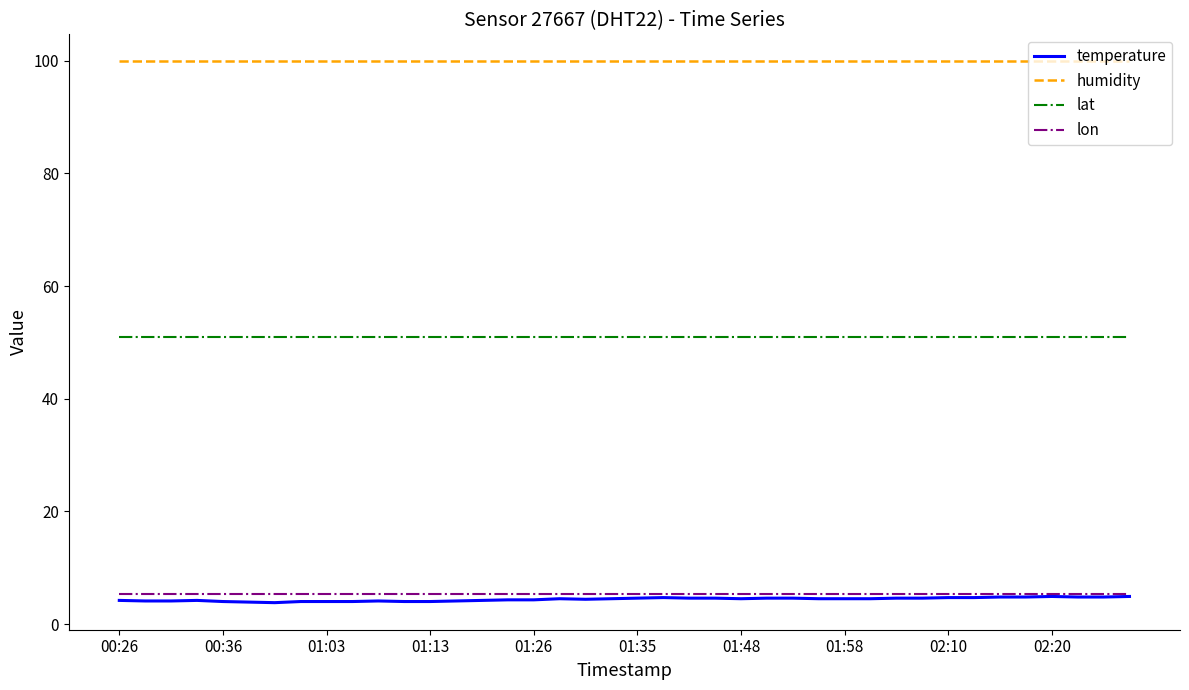

What is the minimum value for lat?

50.9